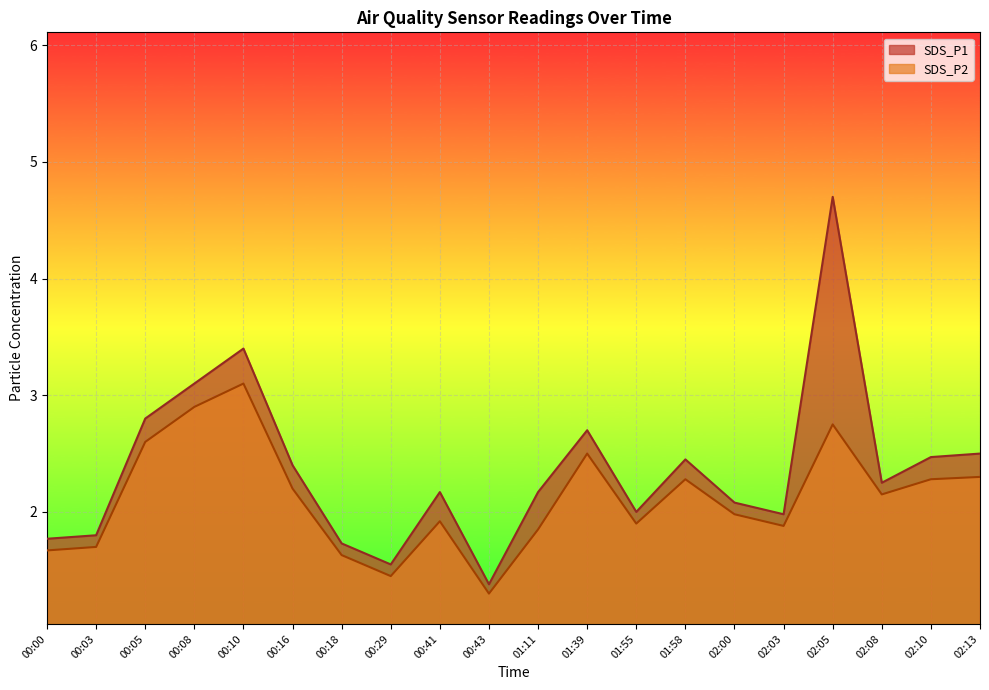

True or false: SDS_P2 has more than 1 points higher than both neighbors.

True